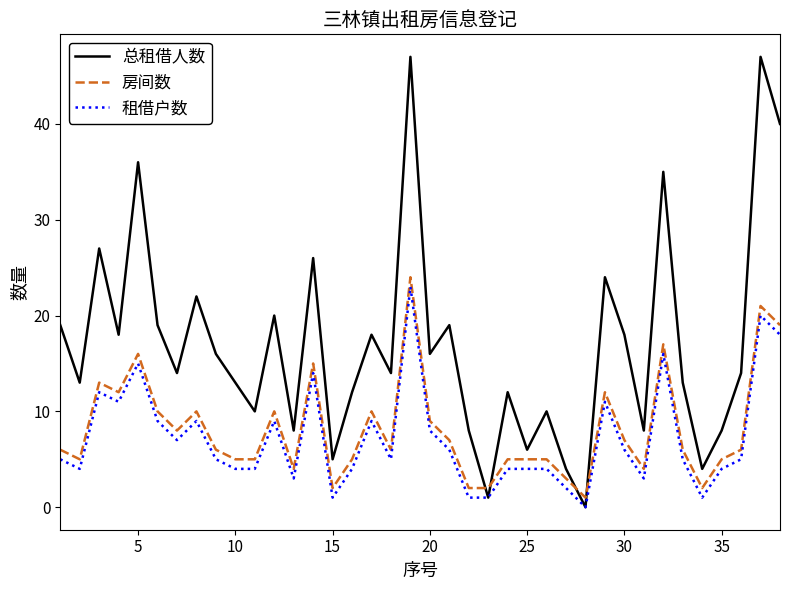

True or false: 房间数 and 租借户数 cross at least once.

False